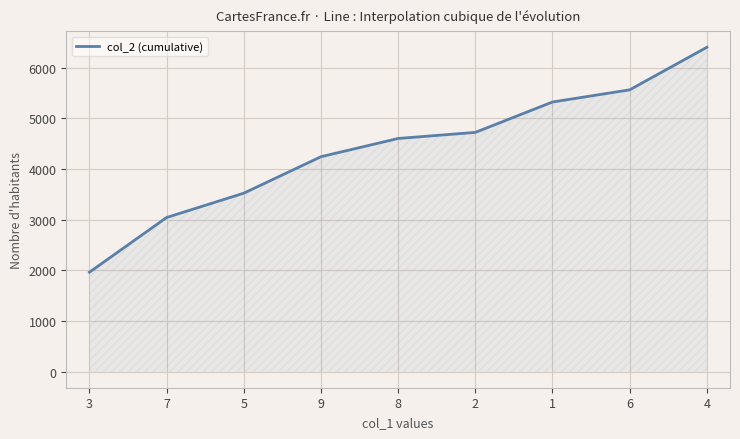

How many lines are shown in the chart?

1